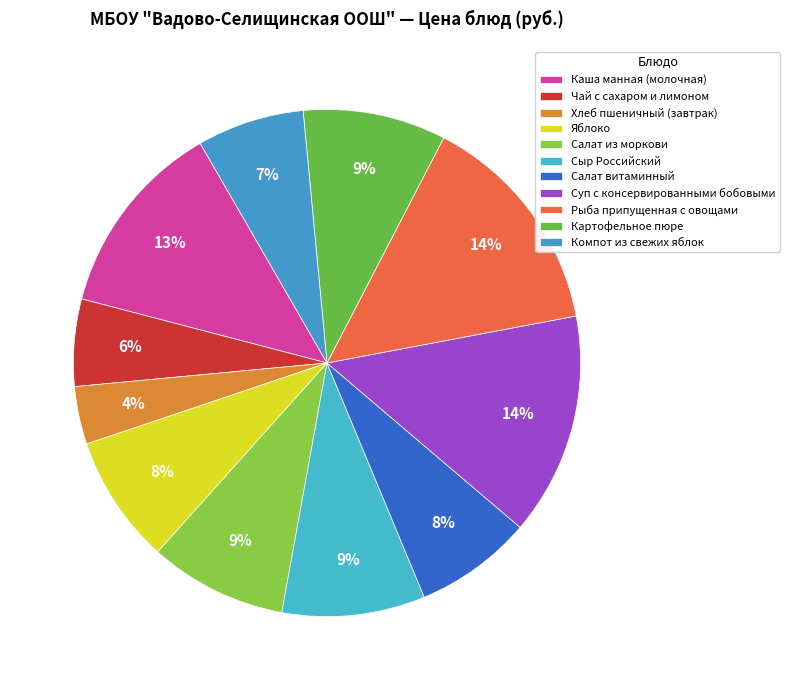

Combined, do Компот из свежих яблок and Рыба припущенная с овощами account for over 50%?

No